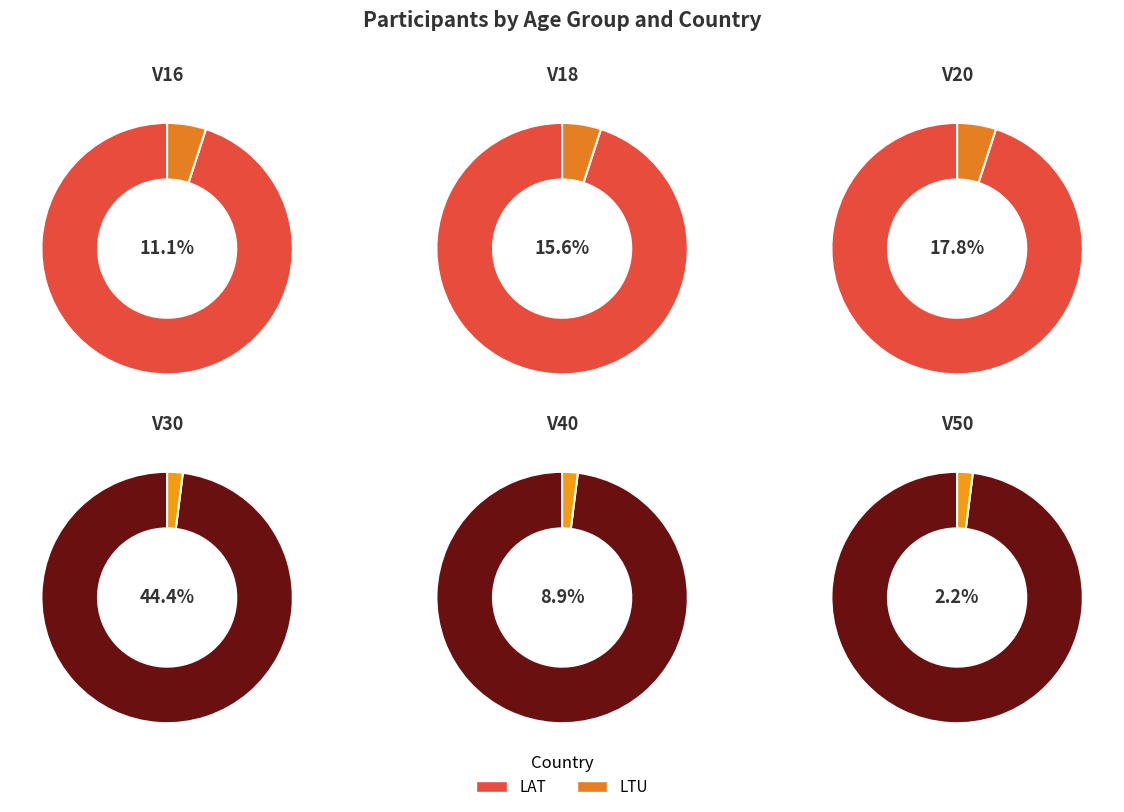

Combined, what portion of the pie is LAT and LTU?

100.0%